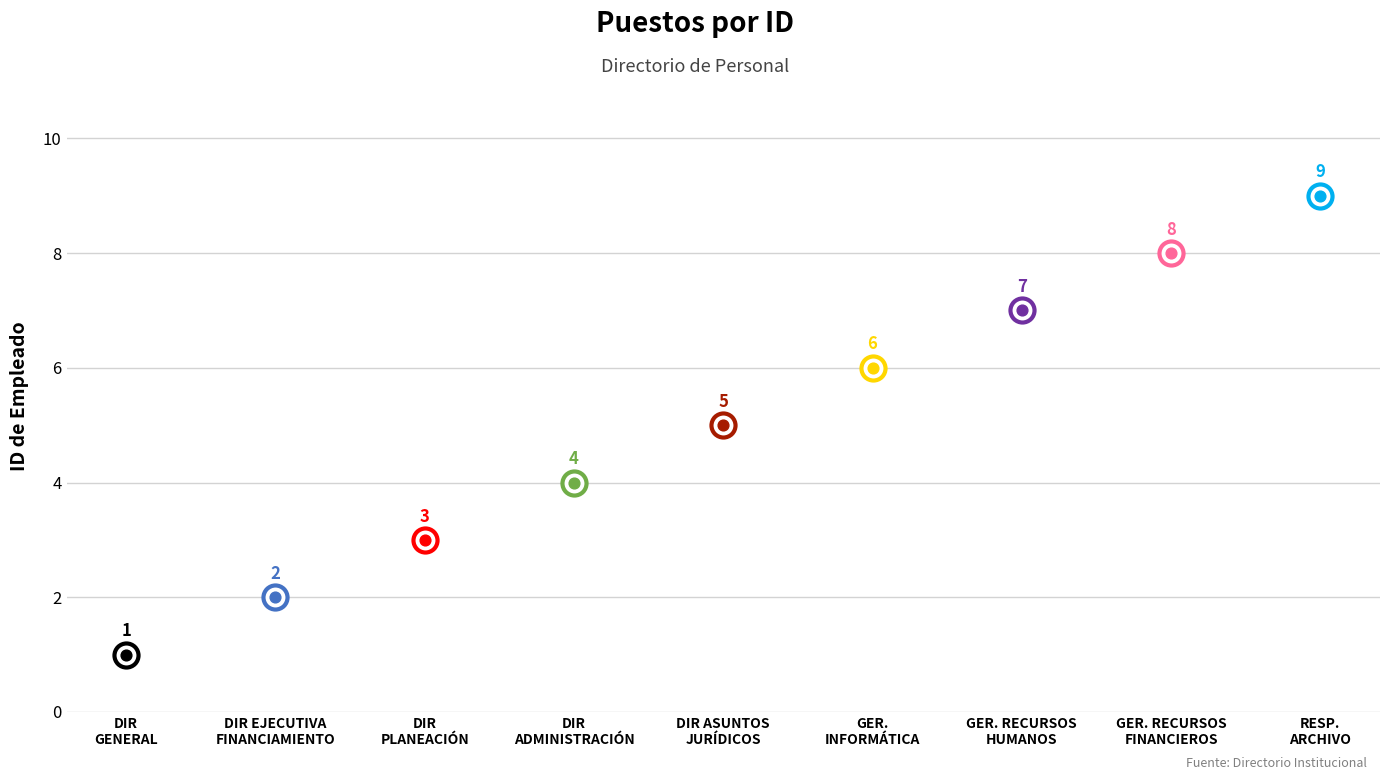

Between GERENCIA DE RECURSOS HUMANOS and DIRECCIÓN GENERAL, which is larger?

GERENCIA DE RECURSOS HUMANOS